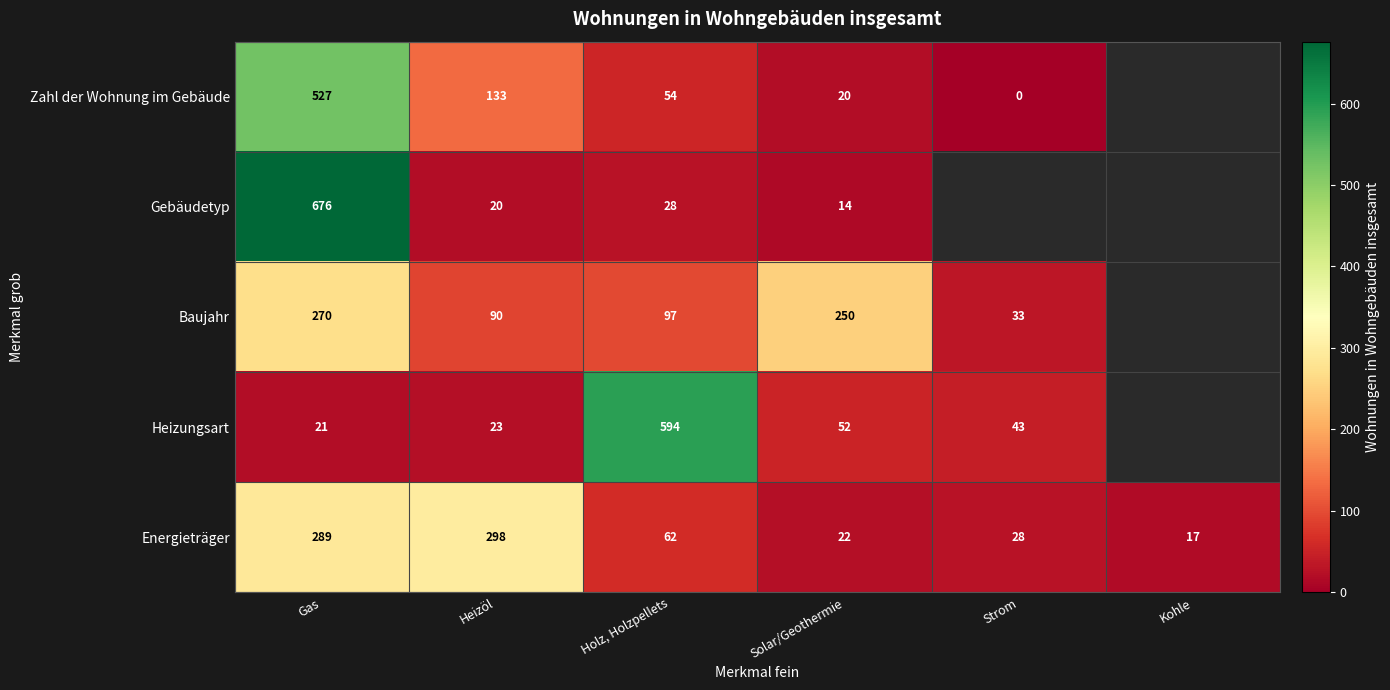

At which category is the sum across all series the highest?

Gas